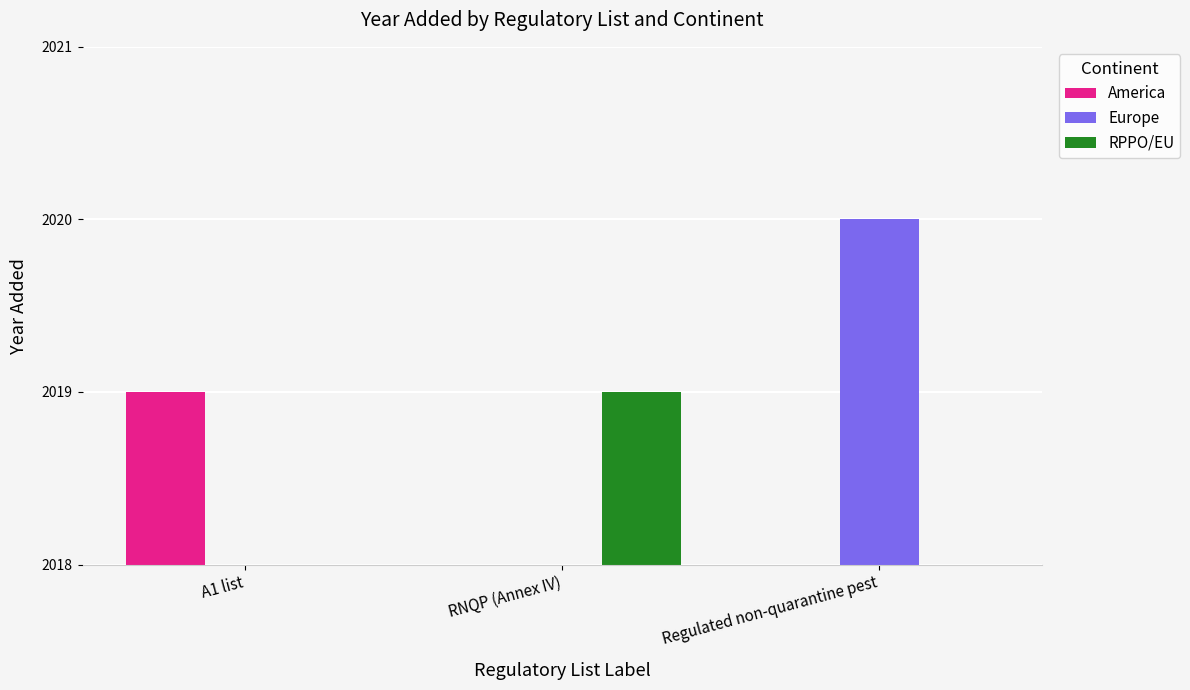

What is the label of the 3rd bar from the right?

A1 list